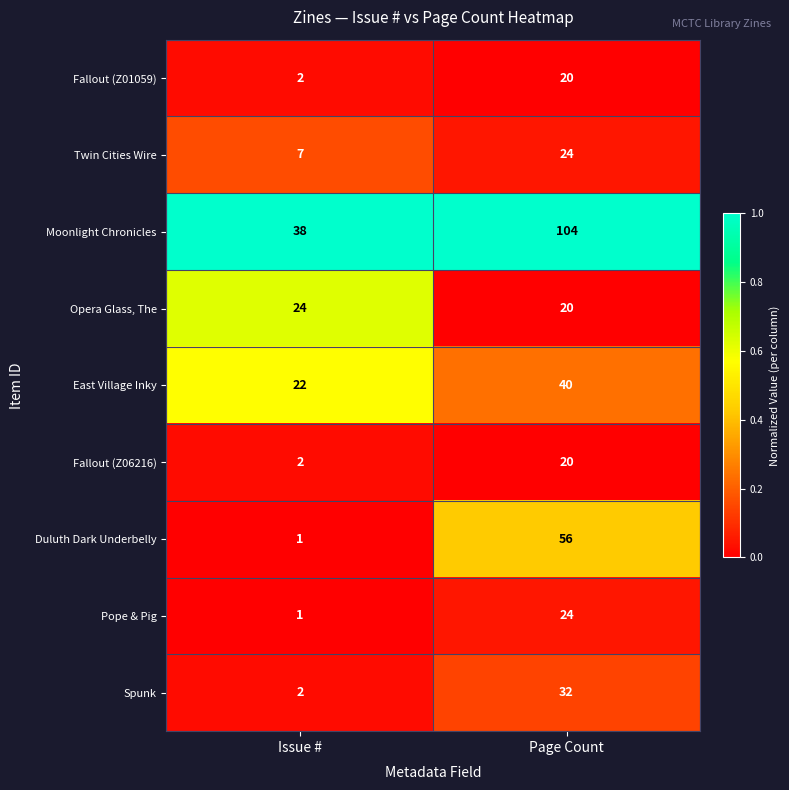

What is the highest value of the Fallout (Z01059) series?

20